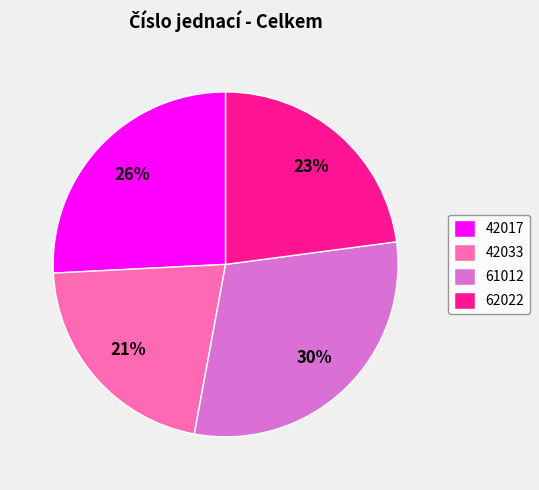

What is the ratio of the value at 61012 to the value at 42017?

1.2